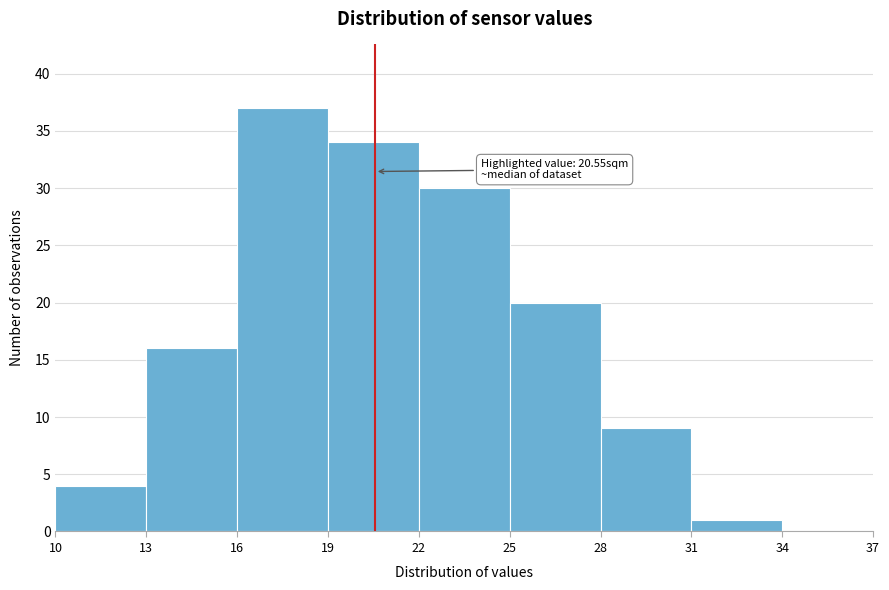

Over which range of the x-axis is the bar tallest?

16 to 19